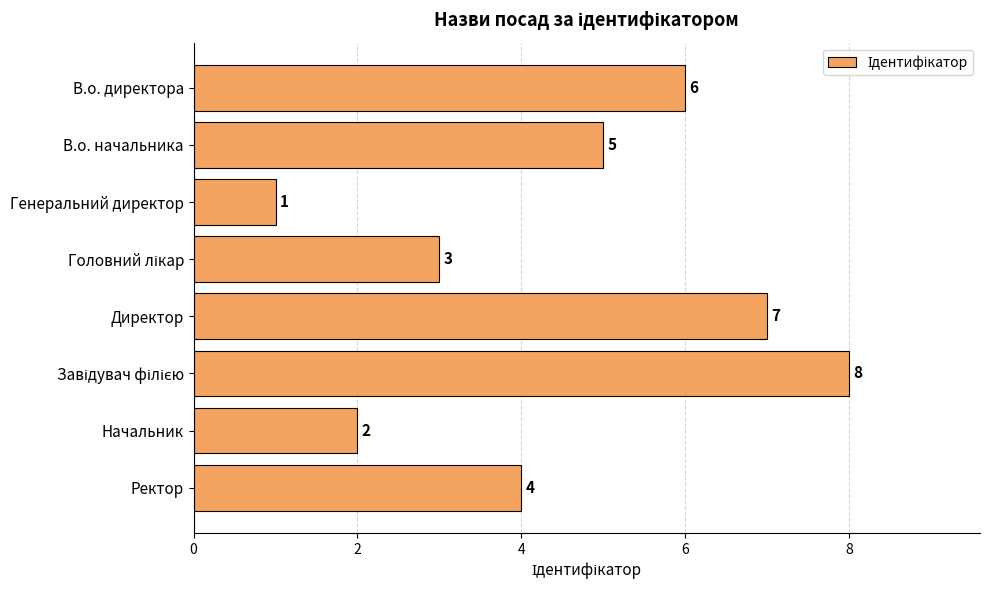

How many values are between 3 and 7?

5